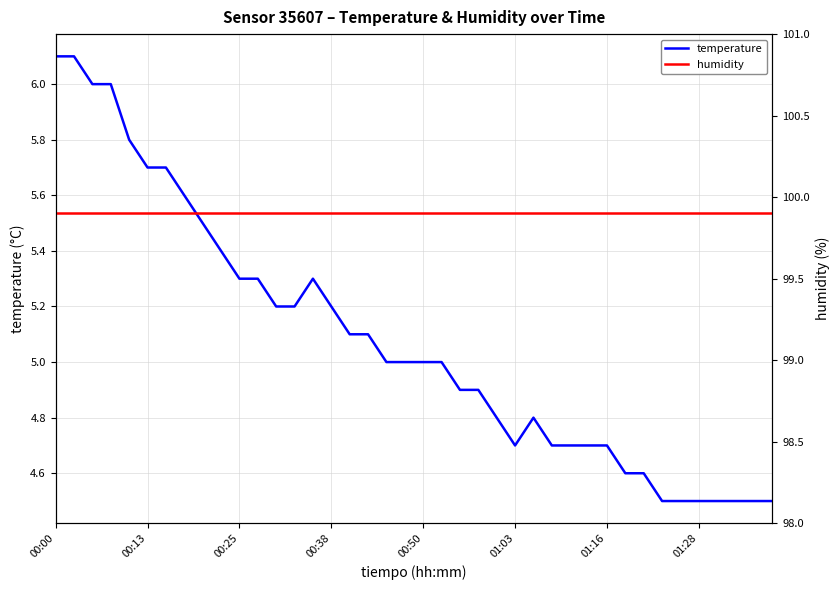

Is this an area chart (filled region under the line)?

No